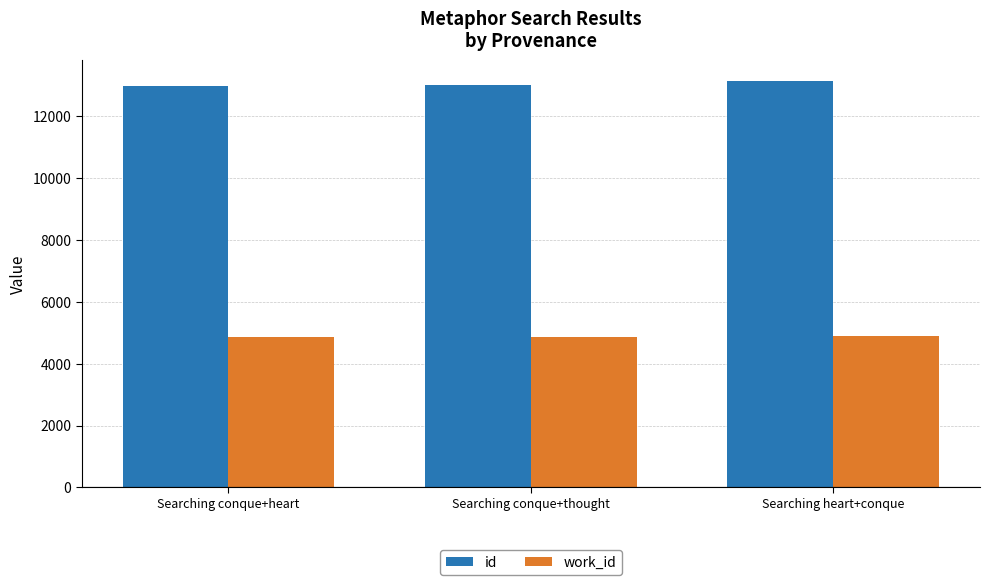

Does the chart contain stacked bars?

No